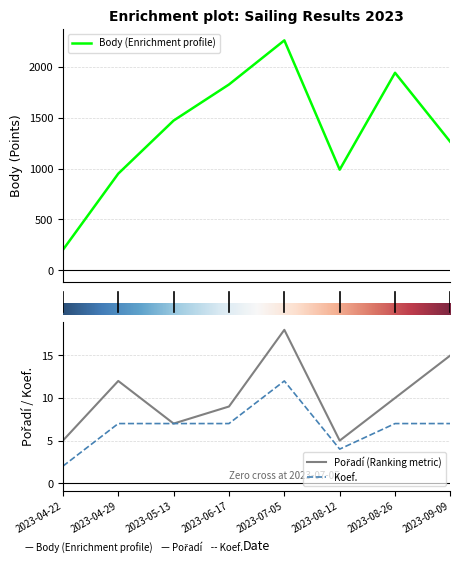

How many data points in Koef. are above 7?

1